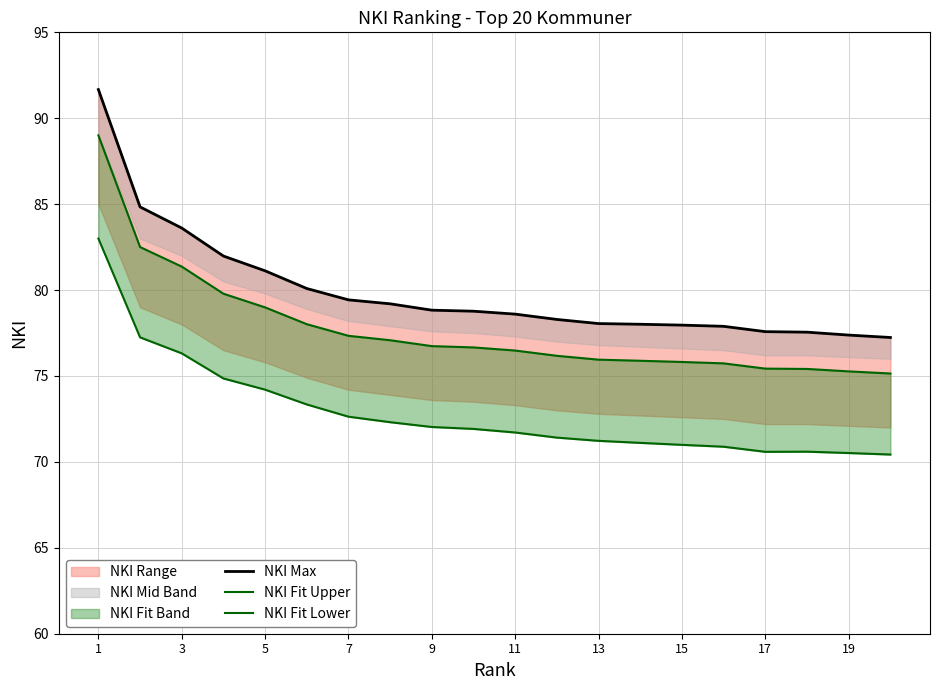

The NKI Fit Upper series shows 105.4 at 19. True or false?

False